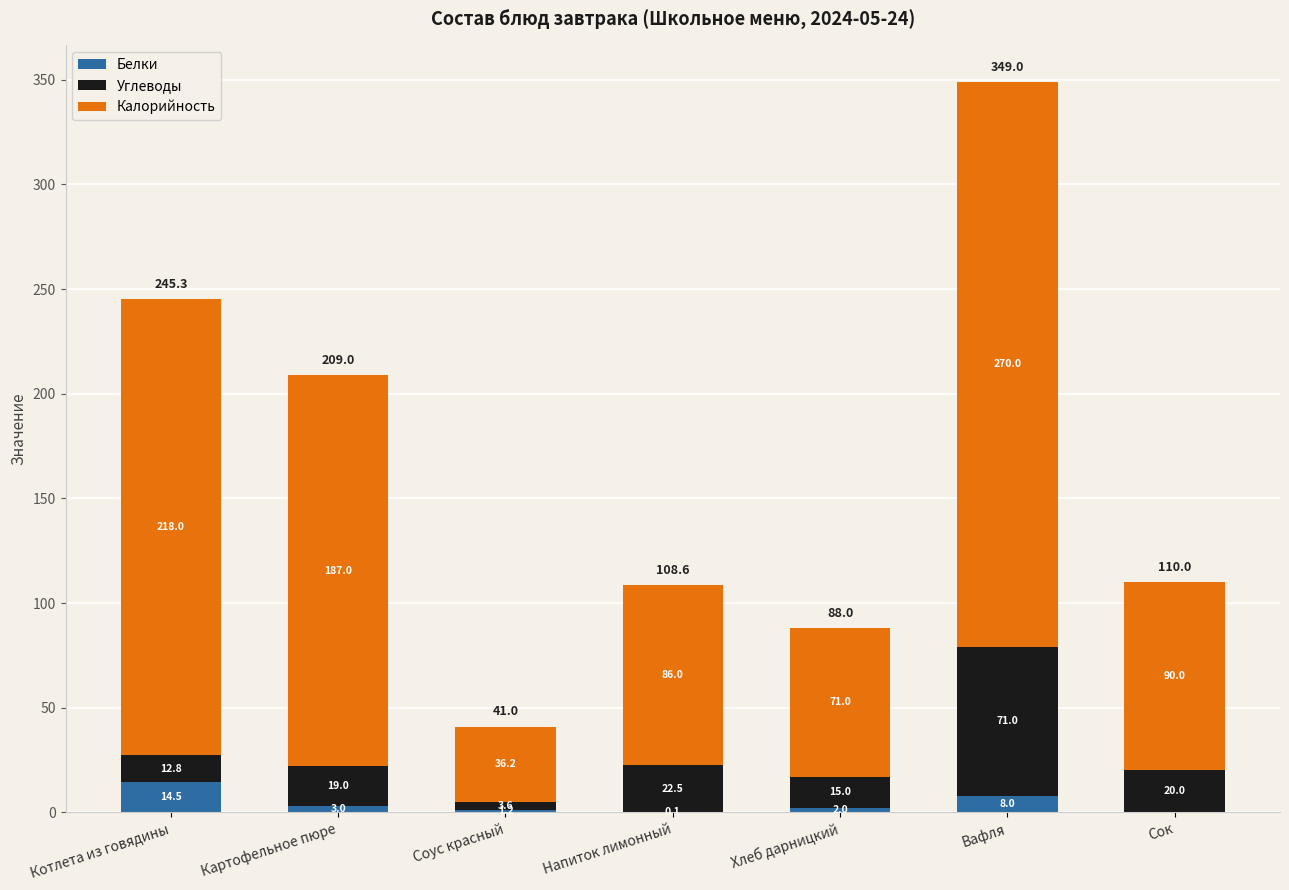

Where does the Белки series first go above 2?

Котлета из говядины